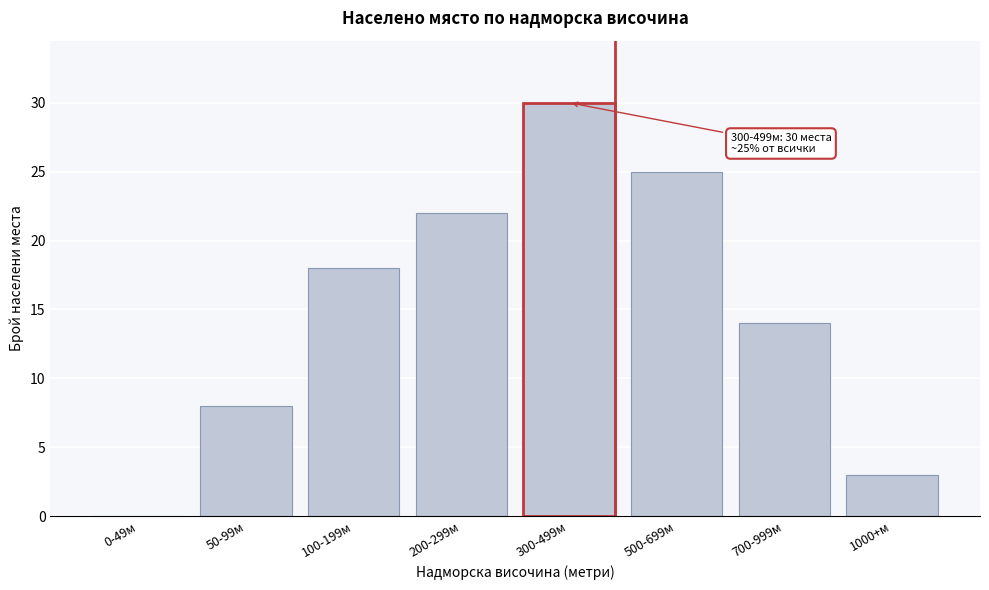

Reading left to right, list all the values displayed in this chart.

0-49м=0	50-99м=8	100-199м=18	200-299м=22	300-499м=30	500-699м=25	700-999м=14	1000+м=3